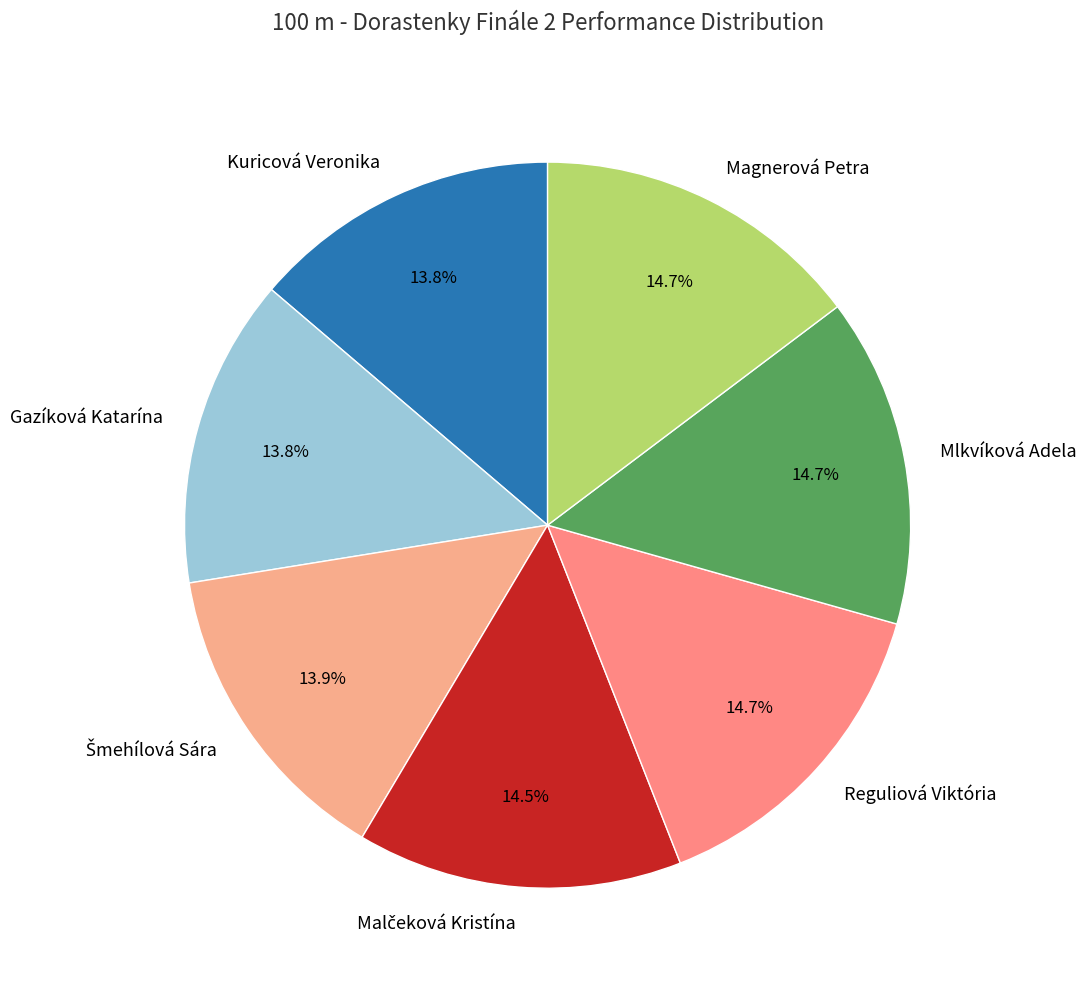

To the nearest percent, what portion does Magnerová Petra represent?

15%